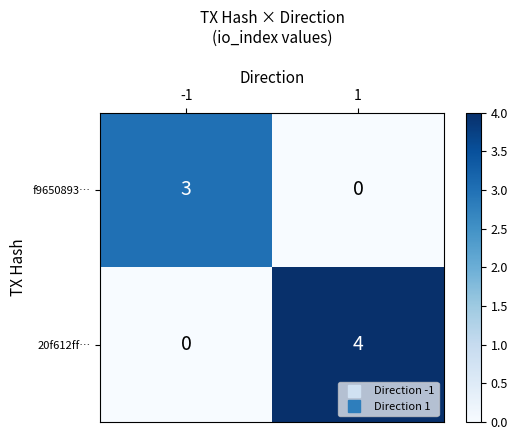

What is the total value across all series at 1?

4